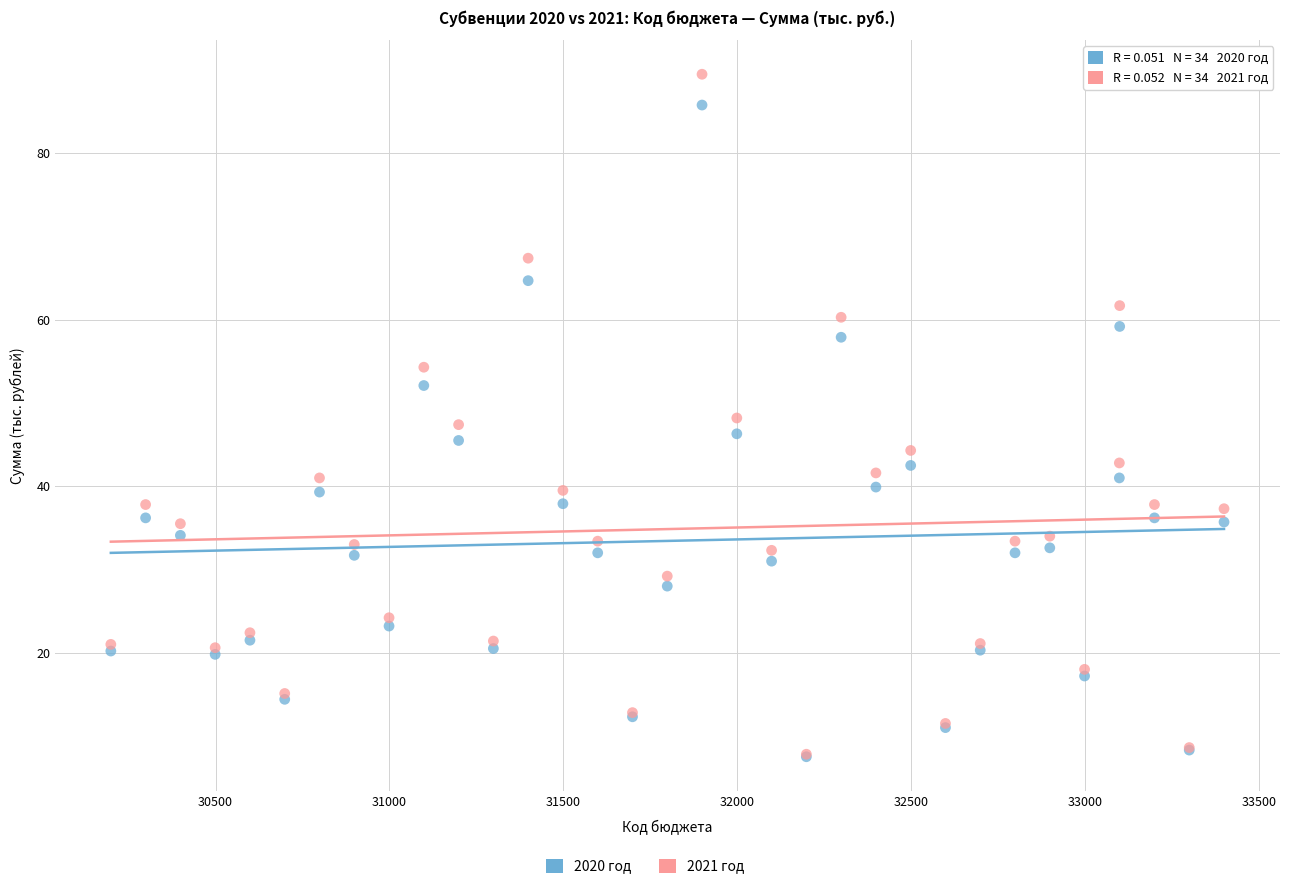

Which series contains the highest Y value?

2021 год